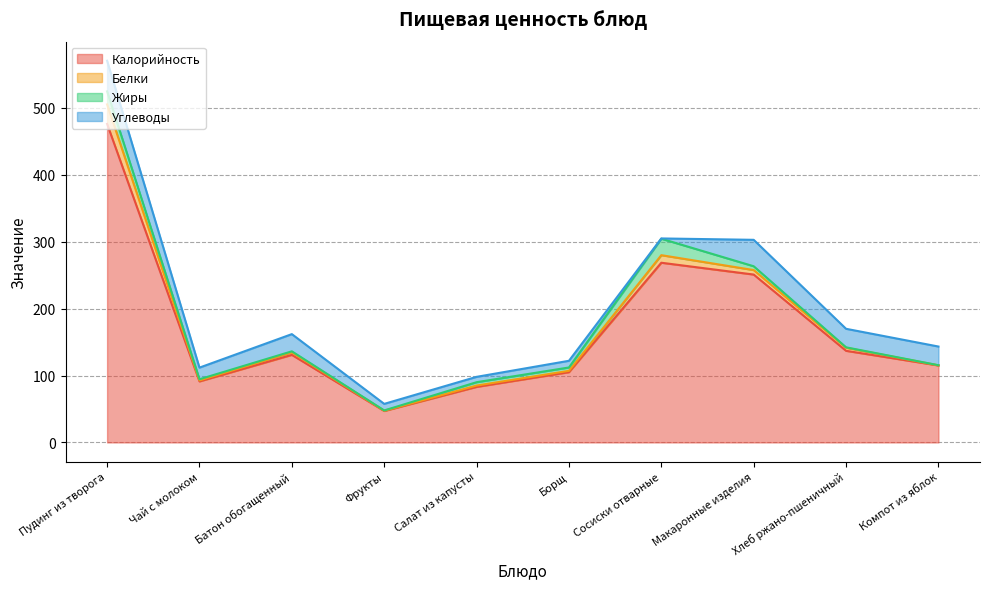

What are all the series names shown in the legend?

Калорийность, Белки, Жиры, Углеводы